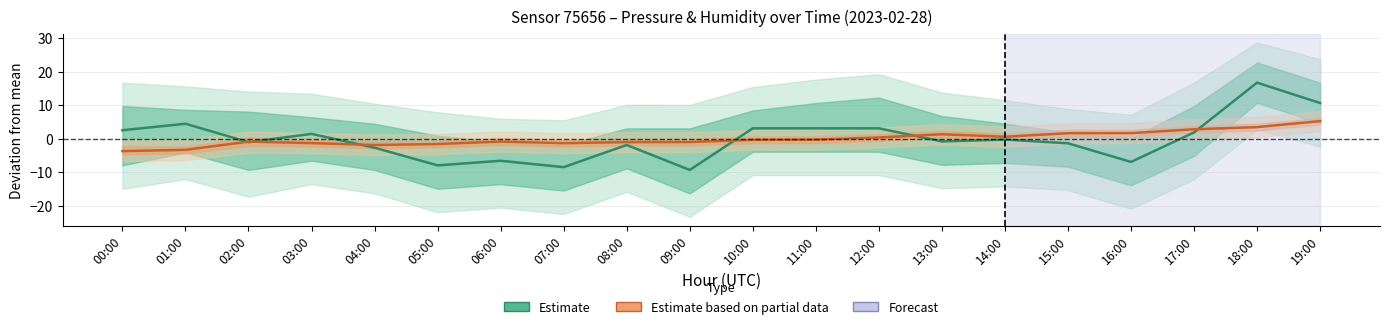

The Estimate series shows -11.5 at 07:00. True or false?

False